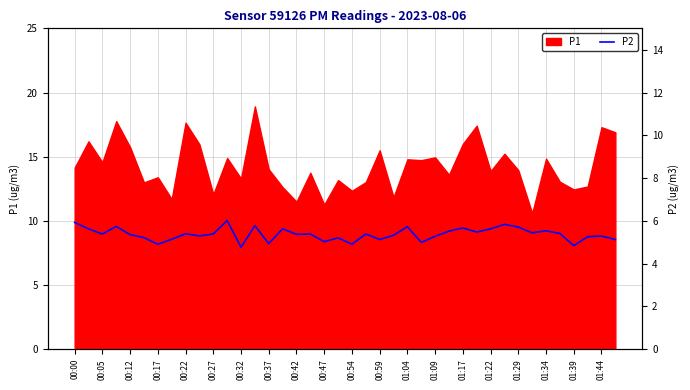

Read the value at 00:59.

8.6